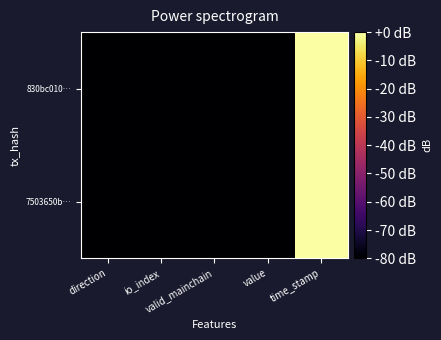

At value, list the series in order from largest to smallest.

830bc010…, 7503650b…